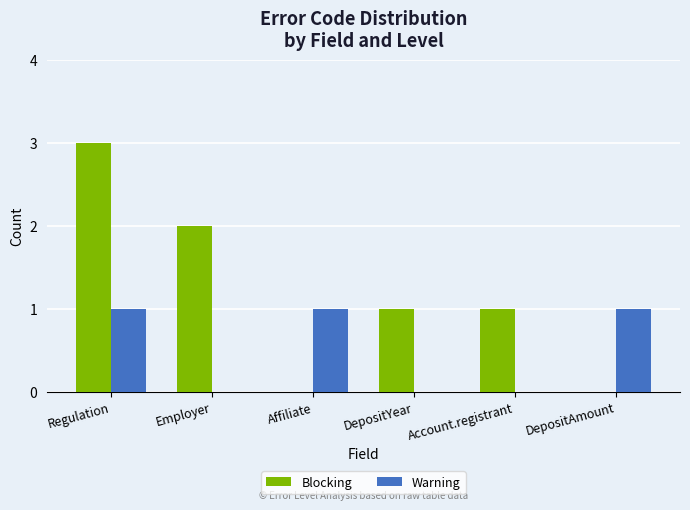

What are all the series names shown in the legend?

Blocking, Warning